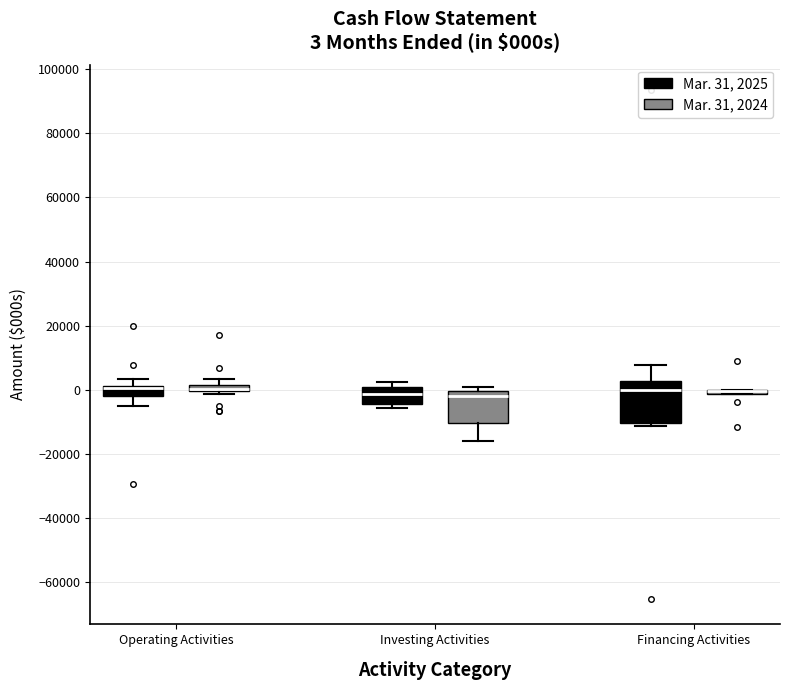

Comparing the boxes themselves (not the whiskers), which one is the tallest?

Financing Activities (Mar. 31, 2025)